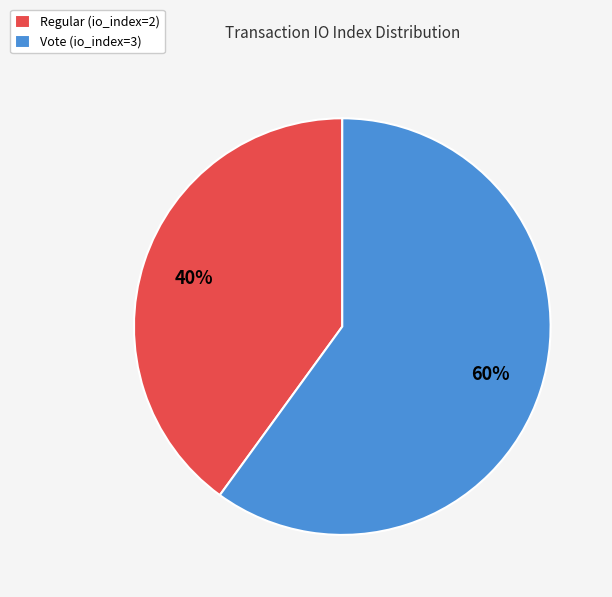

Which slice is the largest?

Vote (io_index=3)